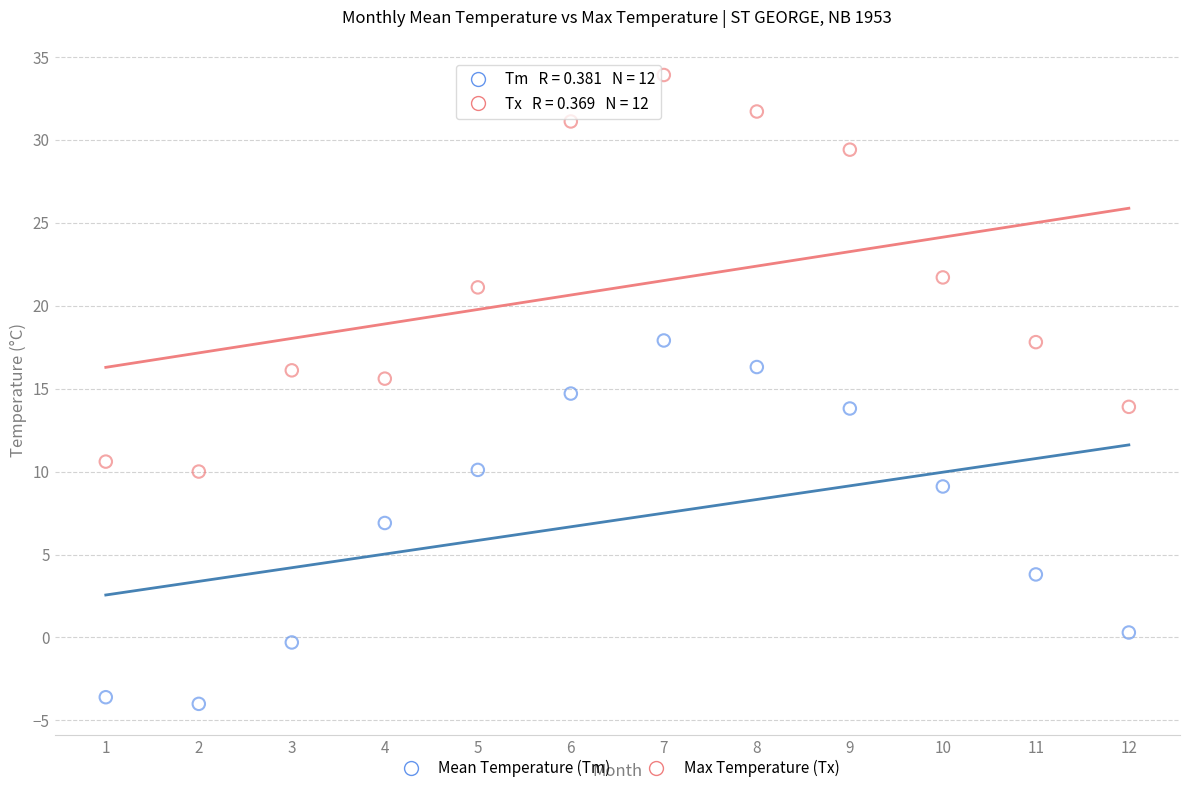

What are all the series names shown in the legend?

Mean Temperature (Tm), Max Temperature (Tx)